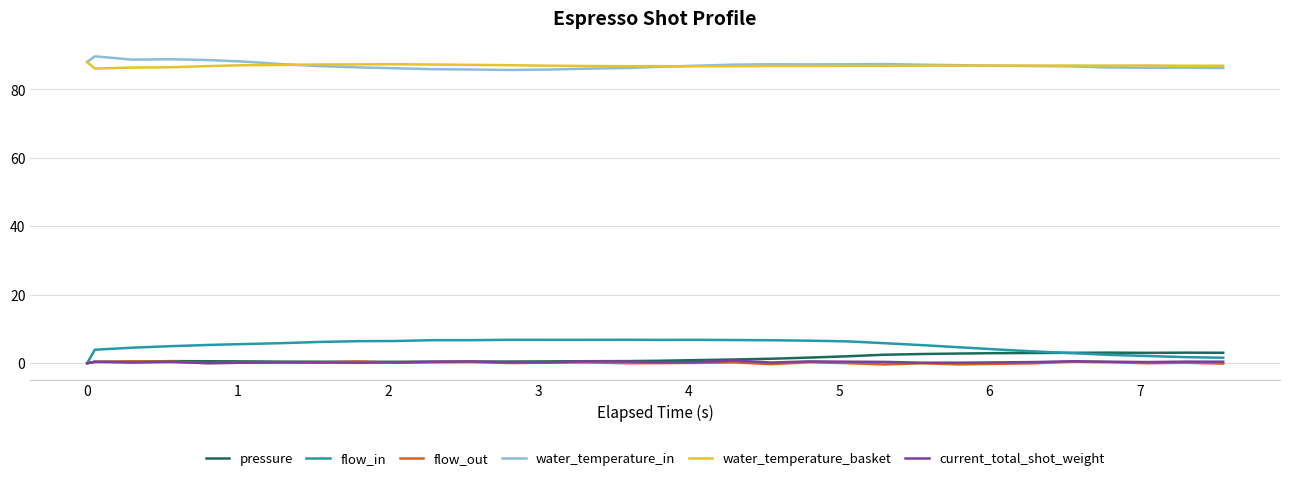

Does the chart have visible grid lines?

Yes